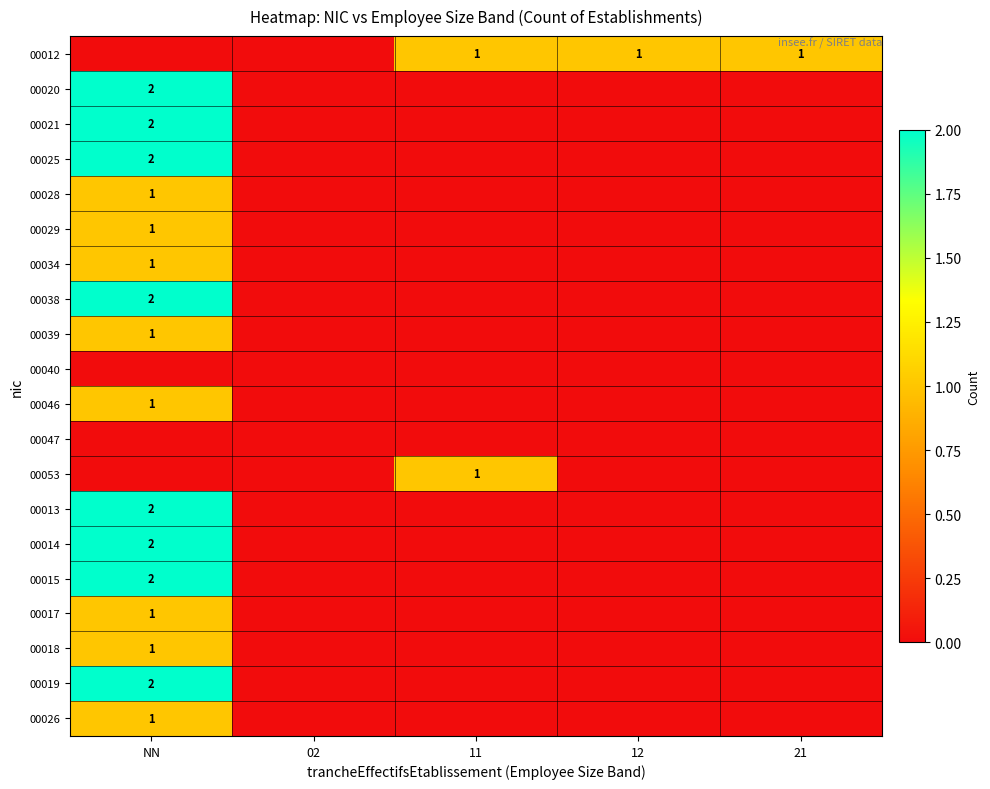

The 00034 series shows 0 at NN. True or false?

False